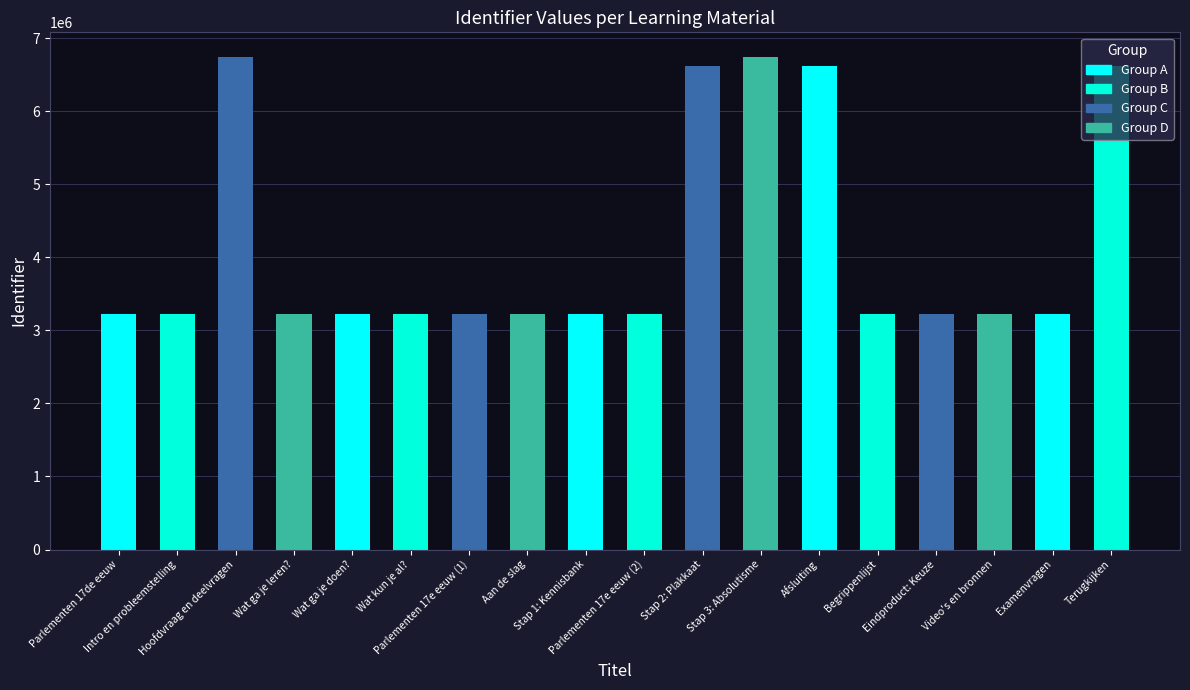

What is the label of the 9th bar from the right?

Parlementen 17e eeuw (2)